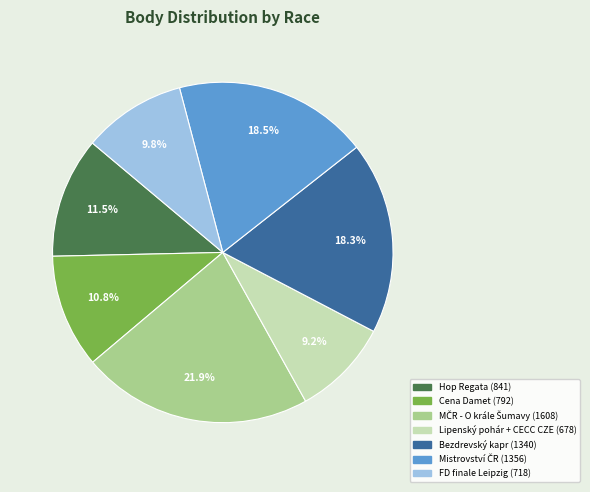

Does any single category account for the majority?

No